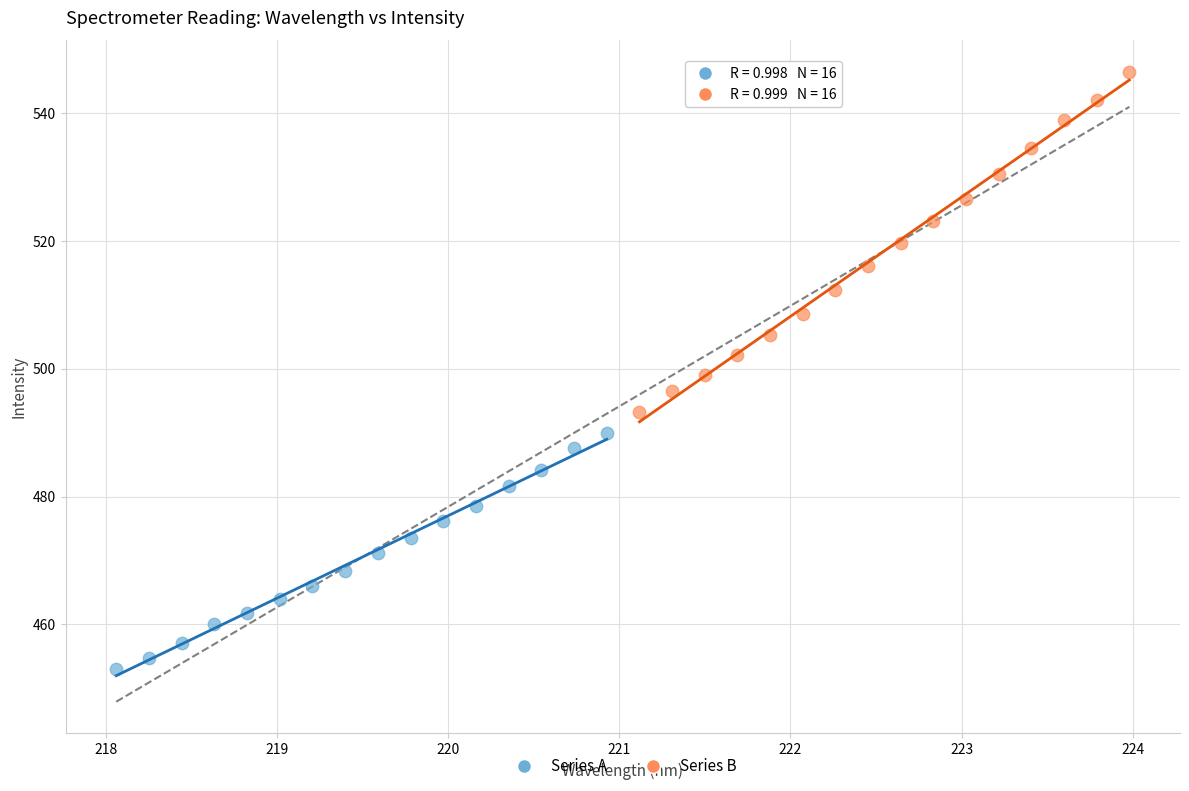

Which series reaches the minimum Y coordinate?

Series A